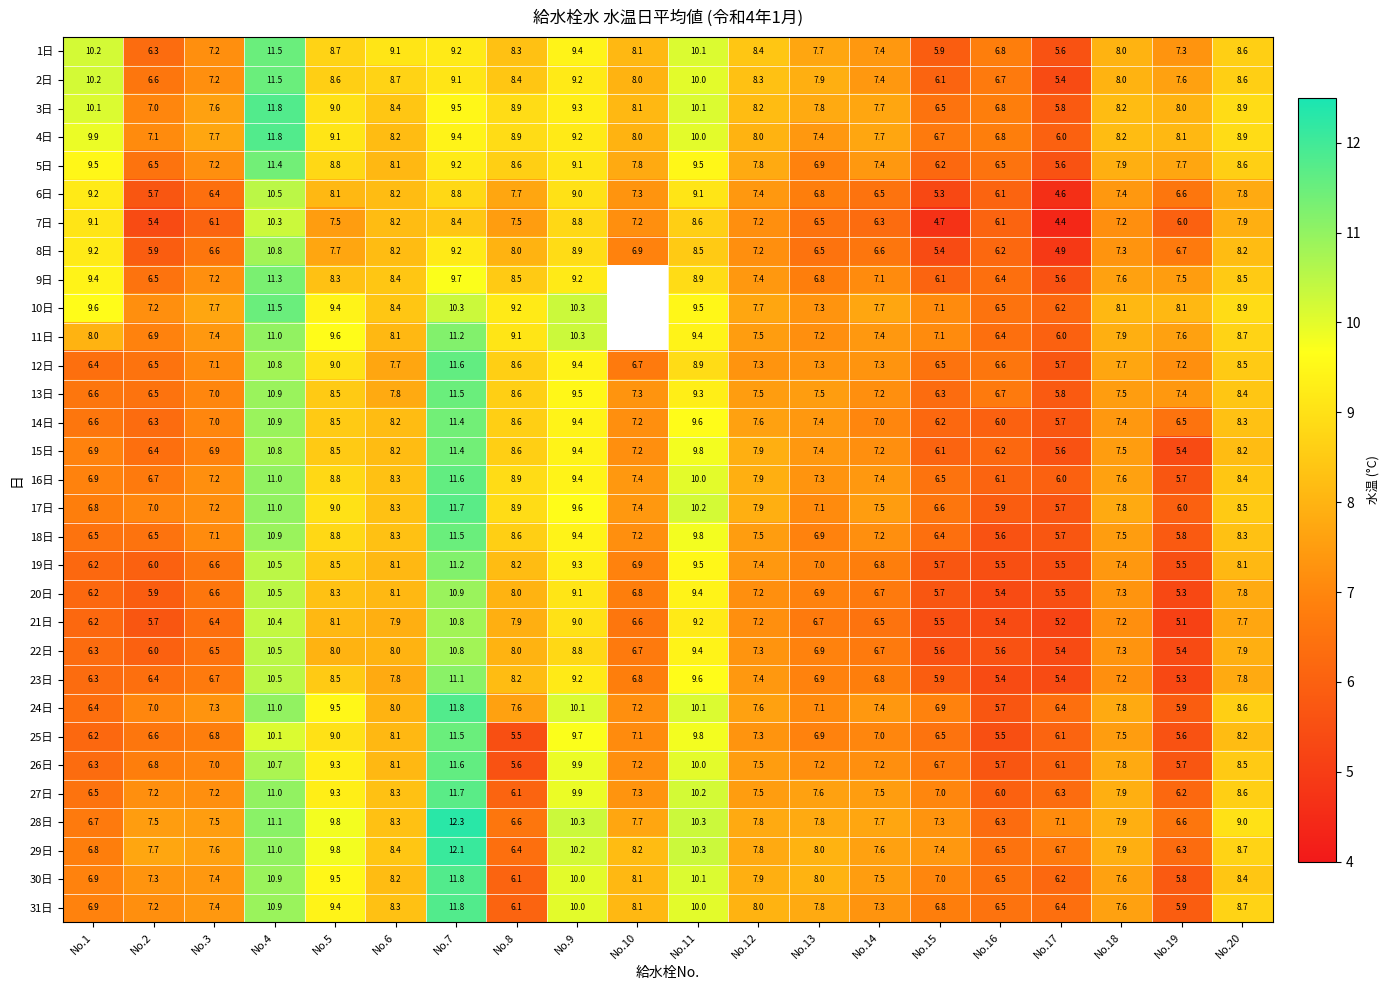

How many categories are shown in the chart?

20